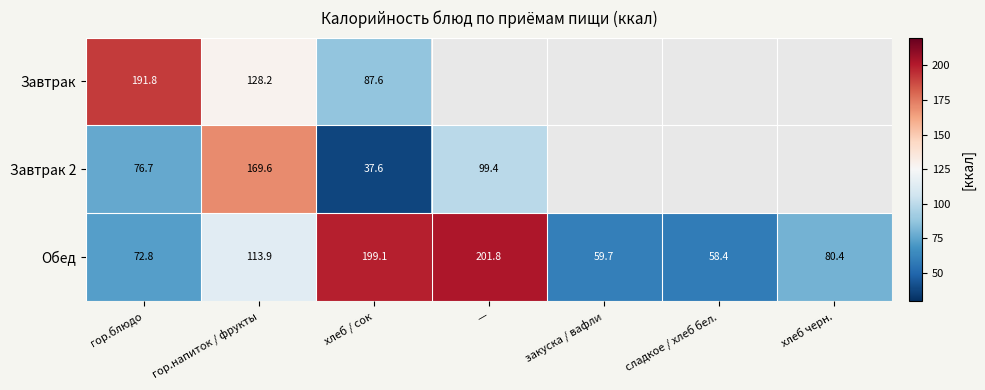

At which category is the sum across all series the highest?

гор.напиток / фрукты